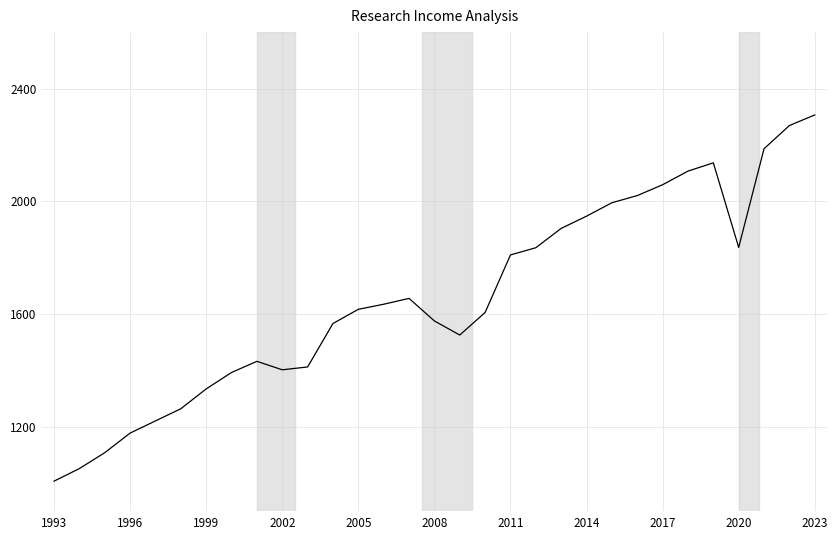

What is the difference between the maximum and minimum values?

1298.9